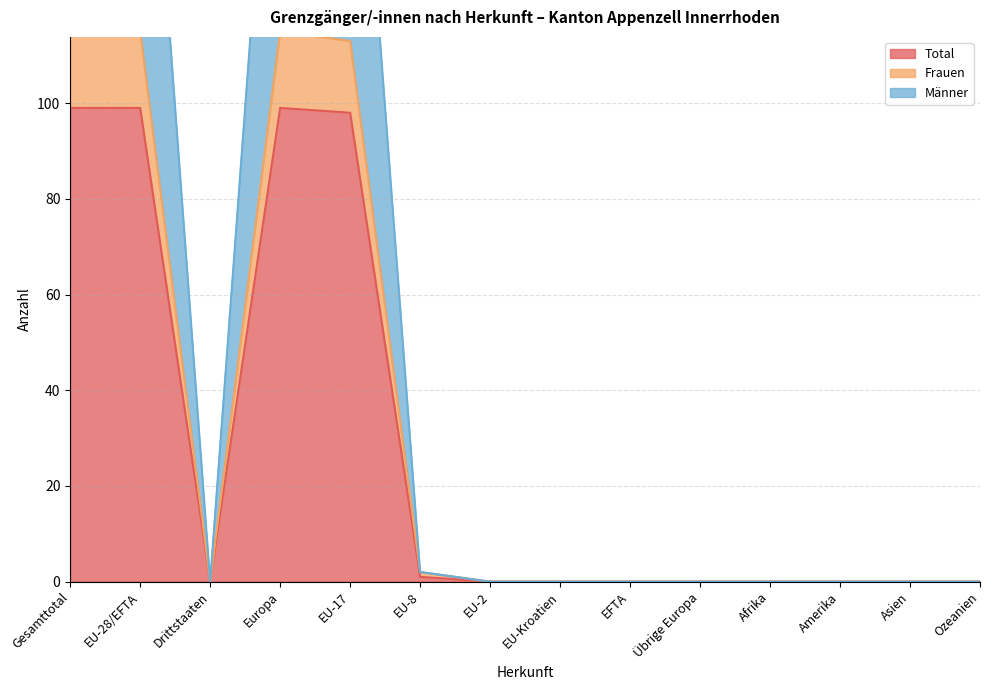

Is it true that Frauen equals 115 at EU-28/EFTA?

True